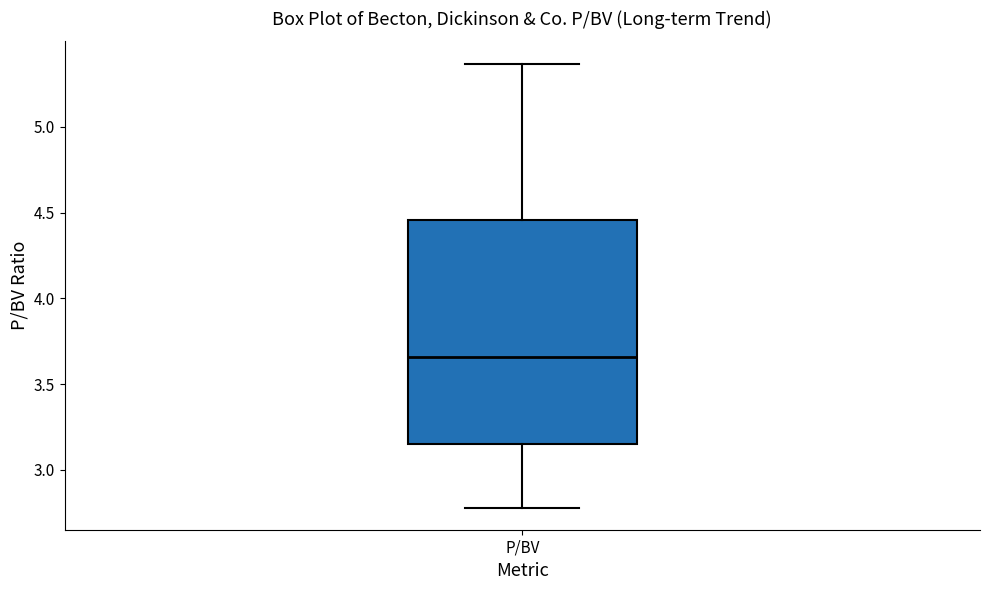

Transcribe this box plot: give where the median line is, the range the box spans, and where the two whiskers end, as read against the y-axis. The values are not printed on the chart, so give them approximately, as read against the axis.

median 3.65, box 3.15 to 4.45, whiskers 2.80 to 5.35